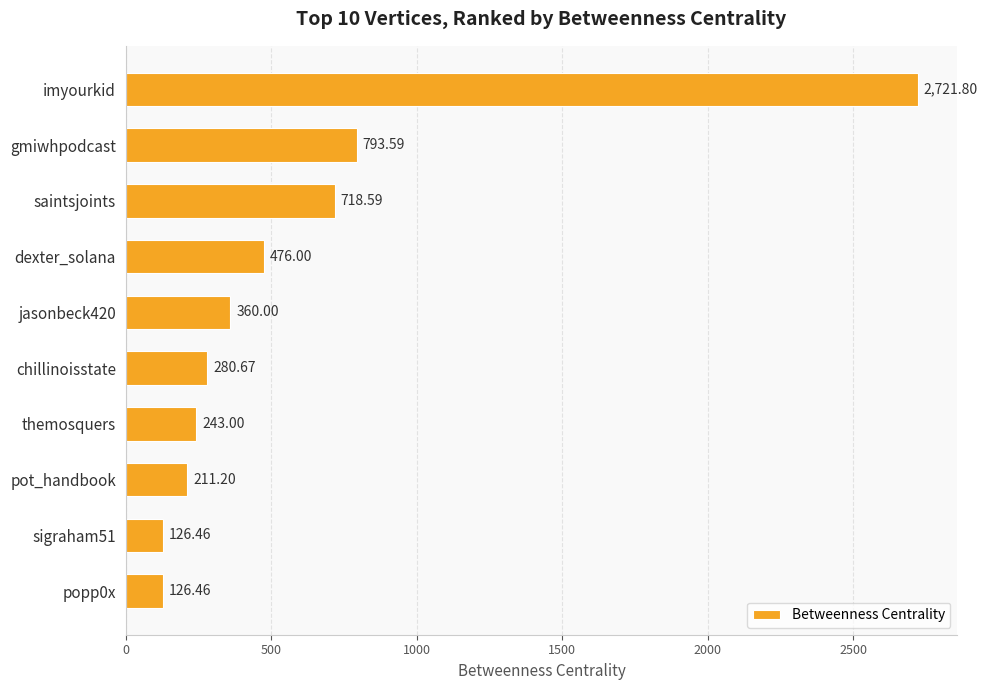

How many series are shown in this chart?

1